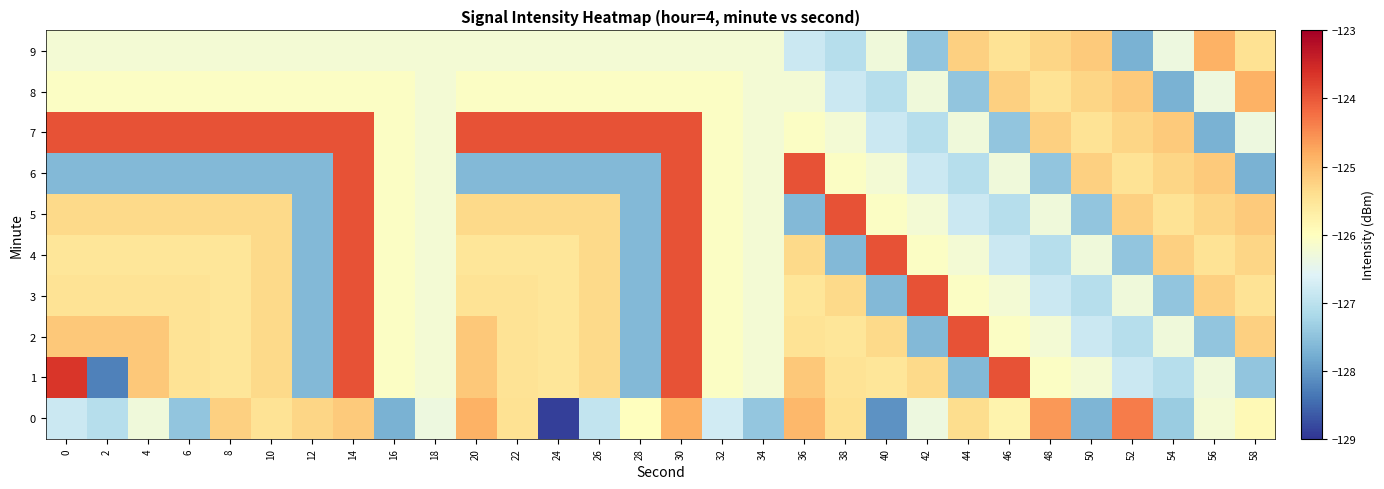

At how many categories does at least one series exceed -127?

30